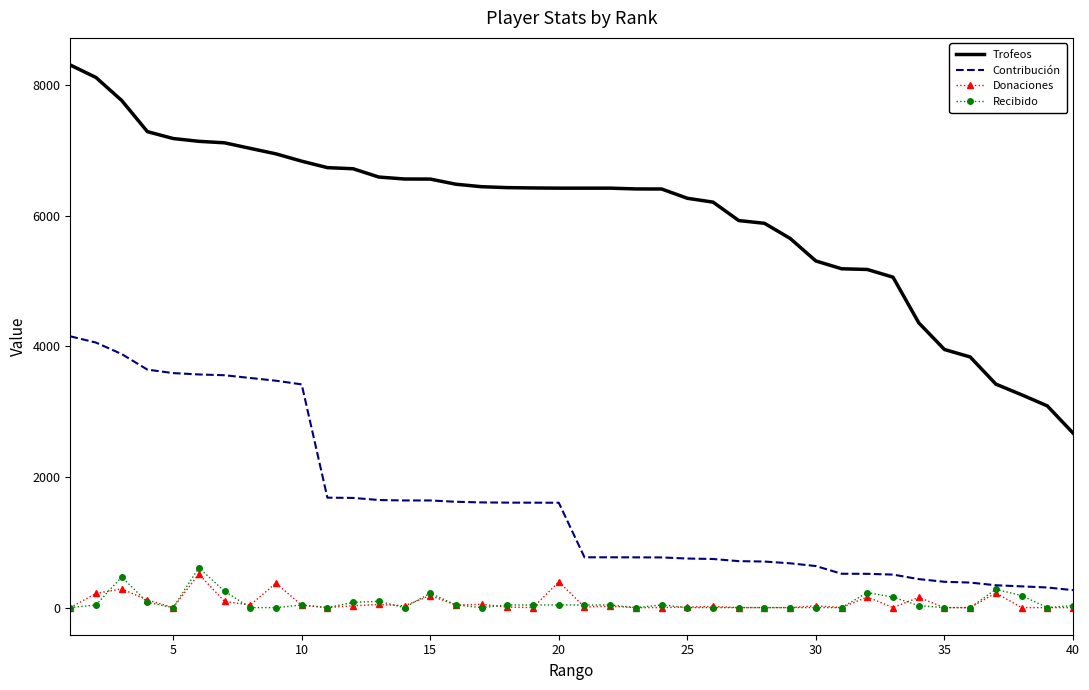

True or false: Donaciones and Trofeos cross at least once.

False